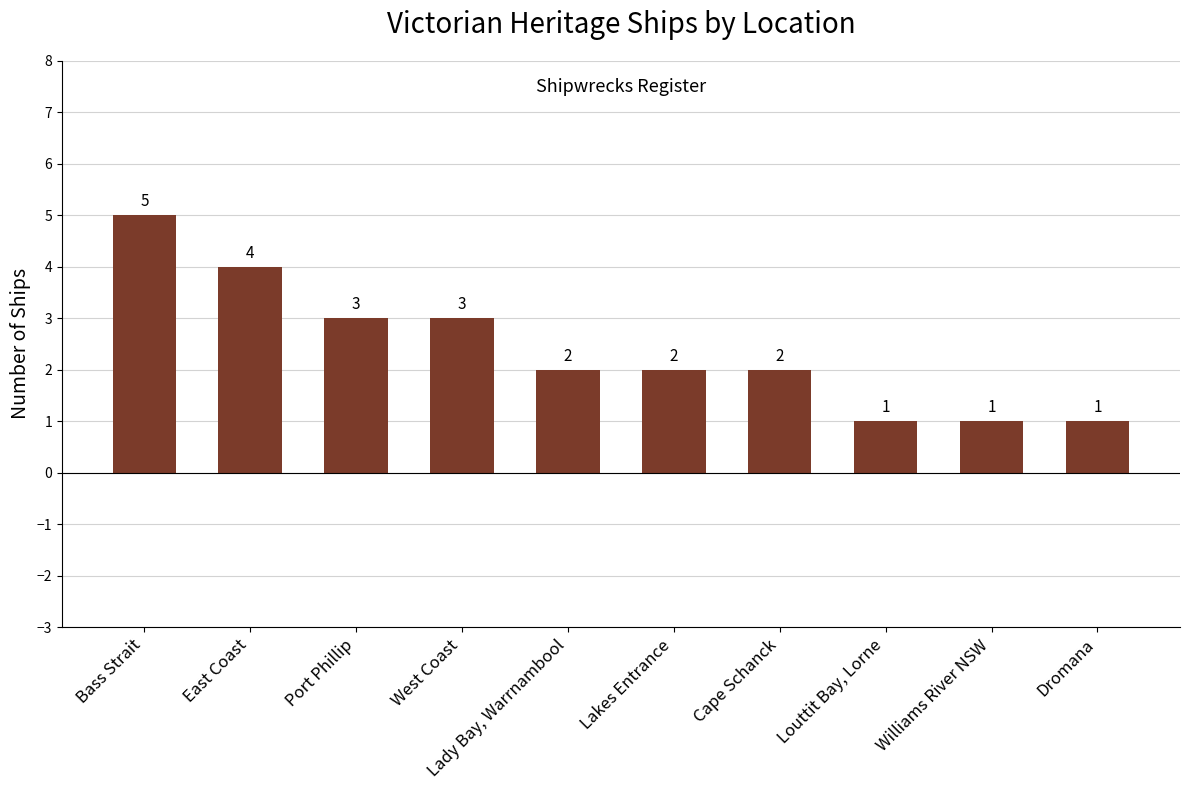

What is the label of the 7th bar from the right?

West Coast